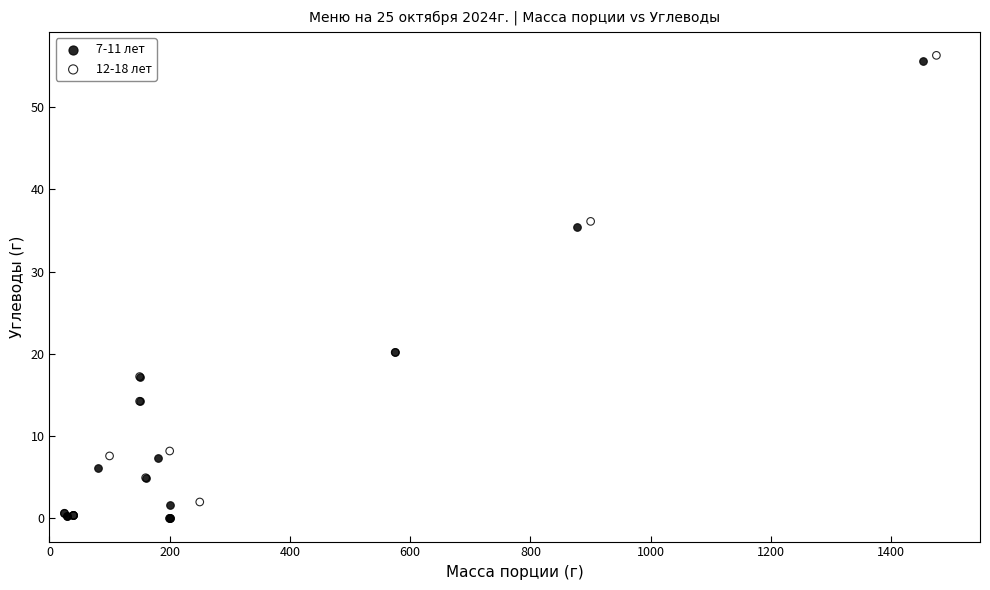

Which series has the largest Y range (max minus min)?

12-18 лет